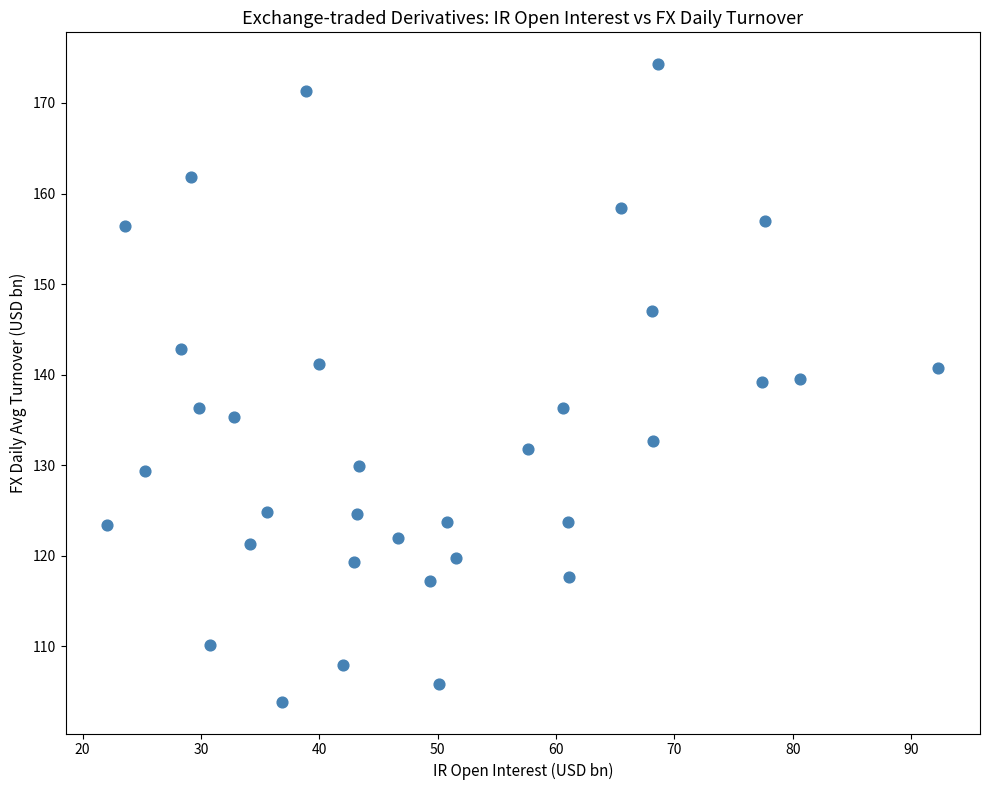

What is the range of X values (max minus min)?

70.2